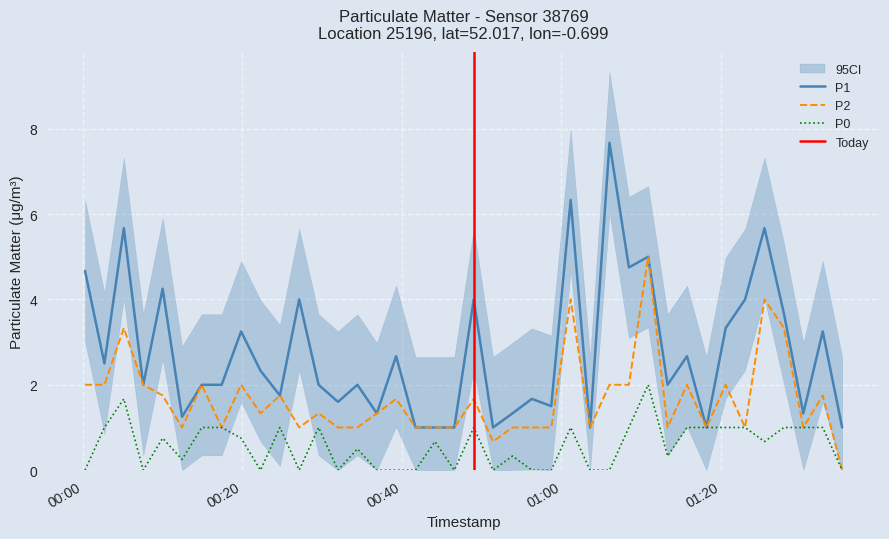

What is the highest value of the P2 series?

5.0